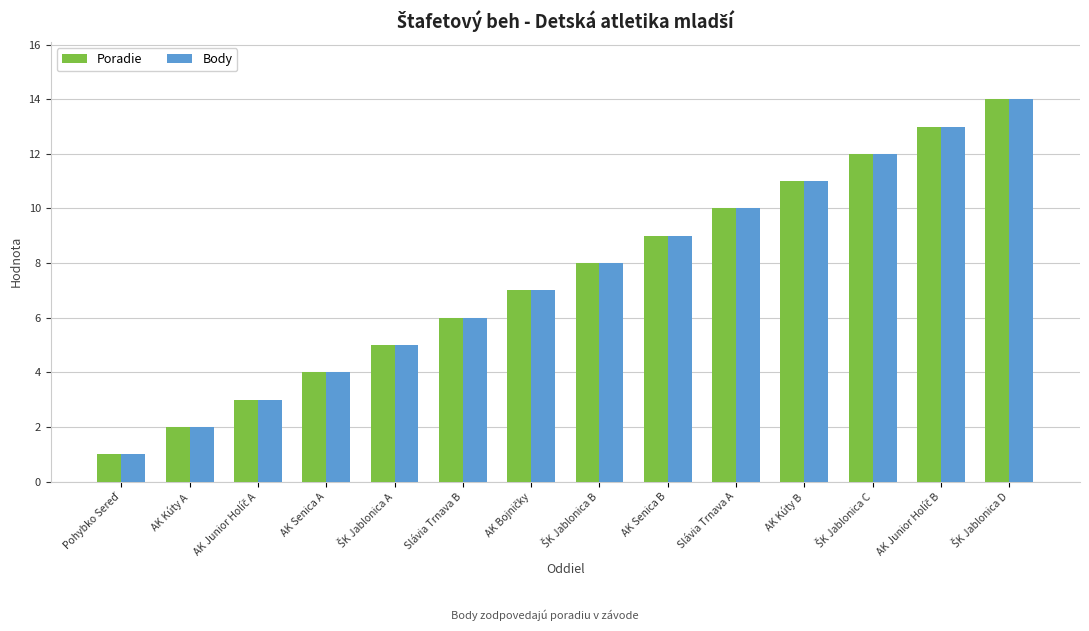

How many groups of bars are there?

14